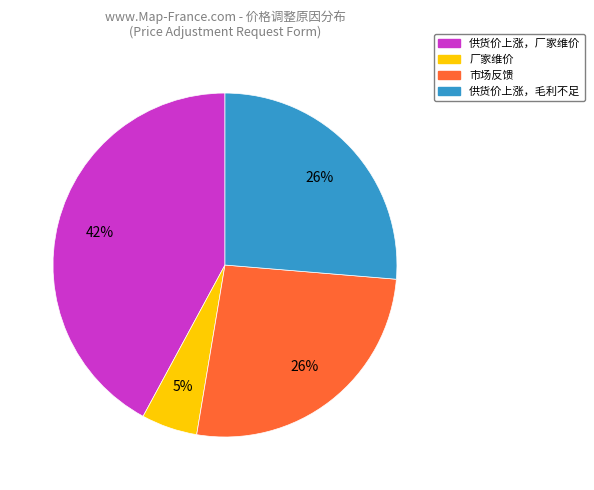

Is it true that 供货价上涨，毛利不足 is 26% of the pie?

True